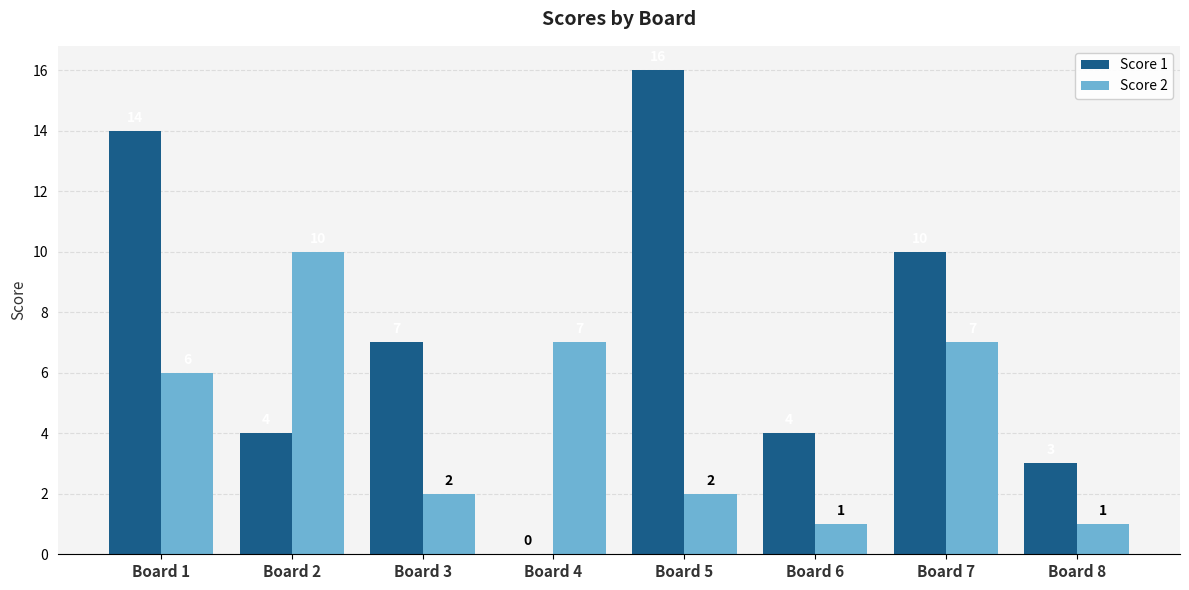

Is it true that Score 2 equals 2 at Board 7?

False